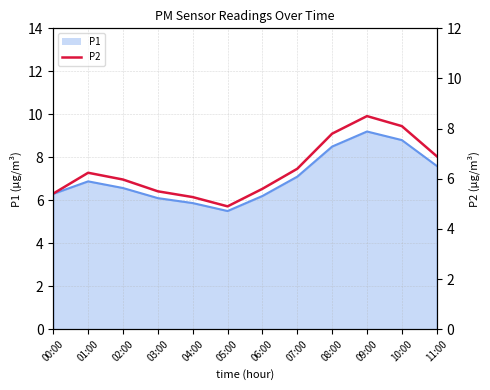

What is the label of the 3rd point from the left?

02:00